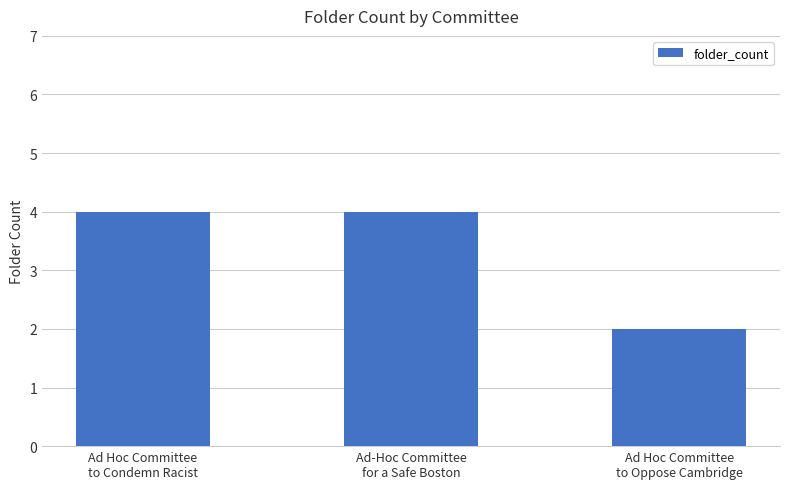

Between Ad Hoc Committee
to Oppose Cambridge and Ad Hoc Committee
to Condemn Racist, which is larger?

Ad Hoc Committee
to Condemn Racist